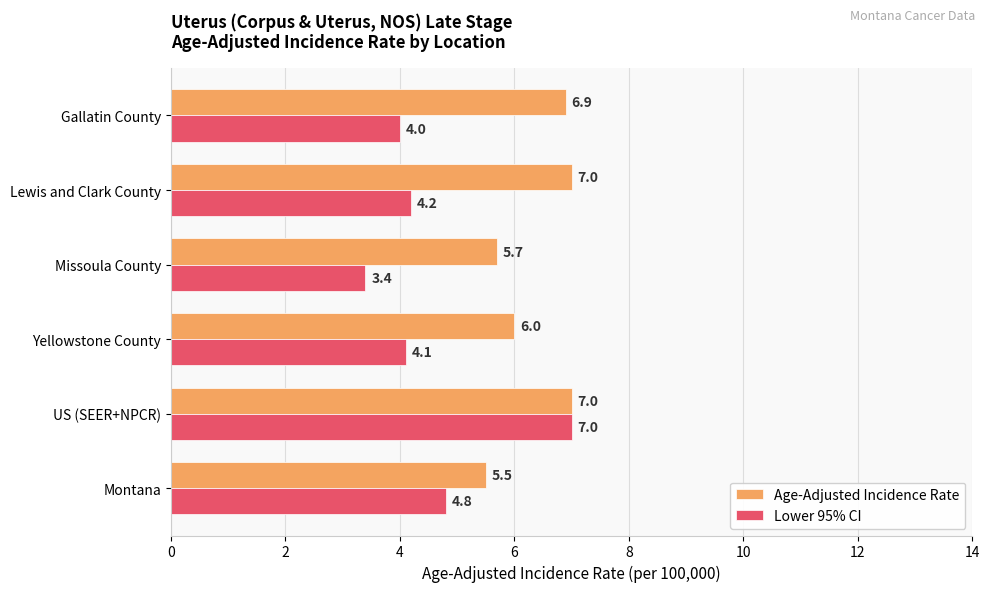

How many distinct data groups are displayed?

2